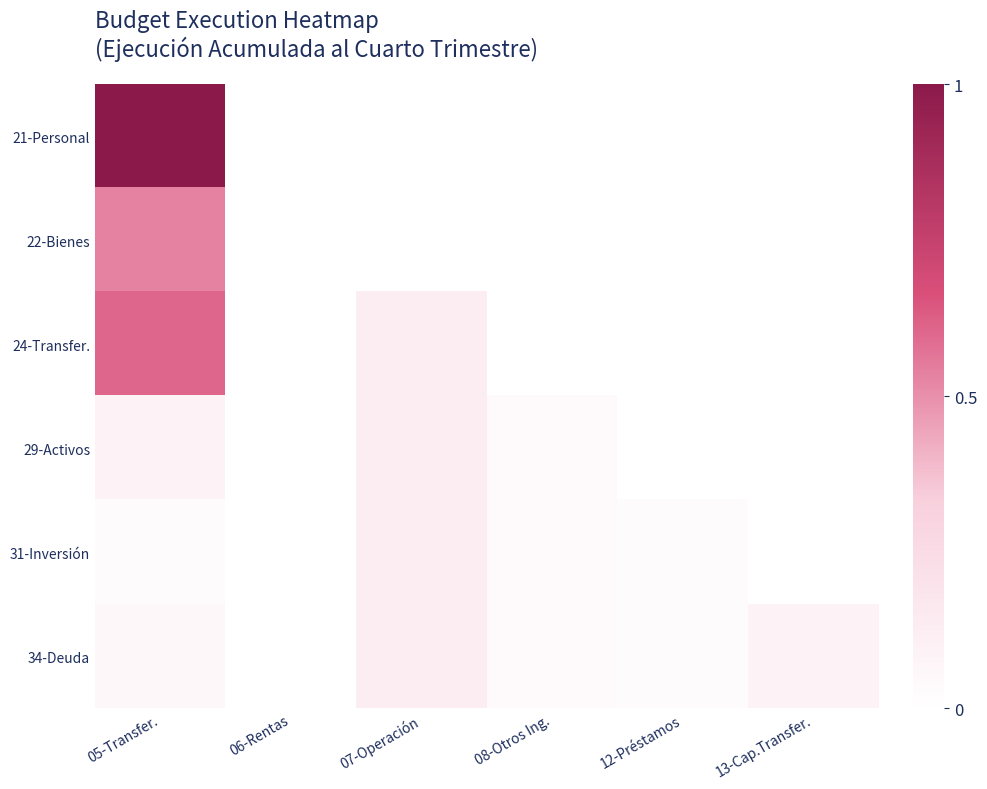

Between 07-Operación and 13-Cap.Transfer., which series saw the biggest shift?

24-Transfer.